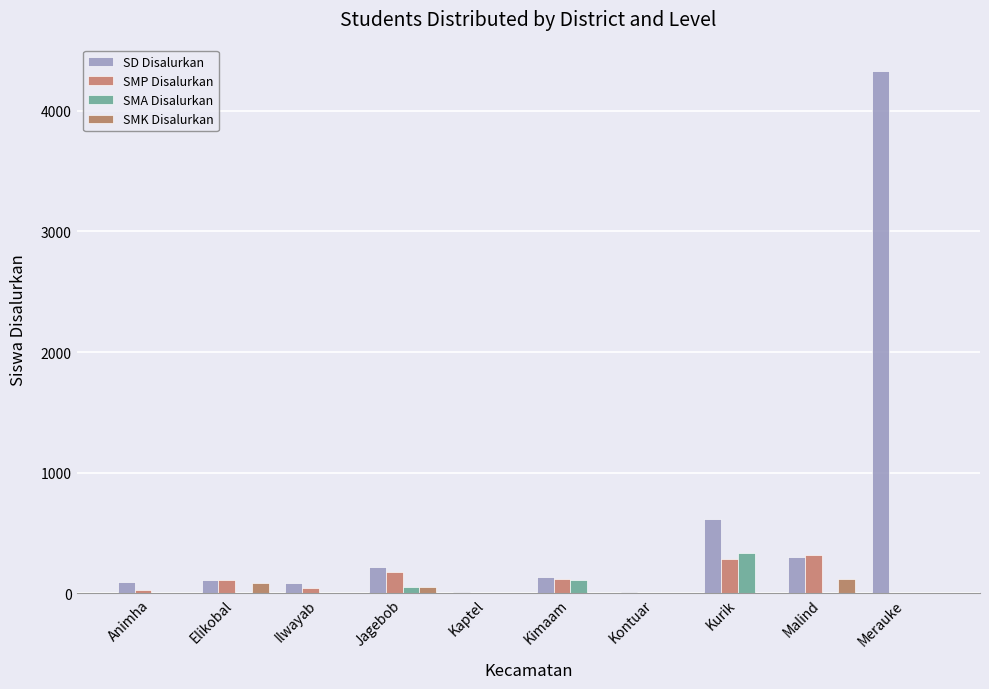

What is the label of the 9th bar from the right?

Elikobal